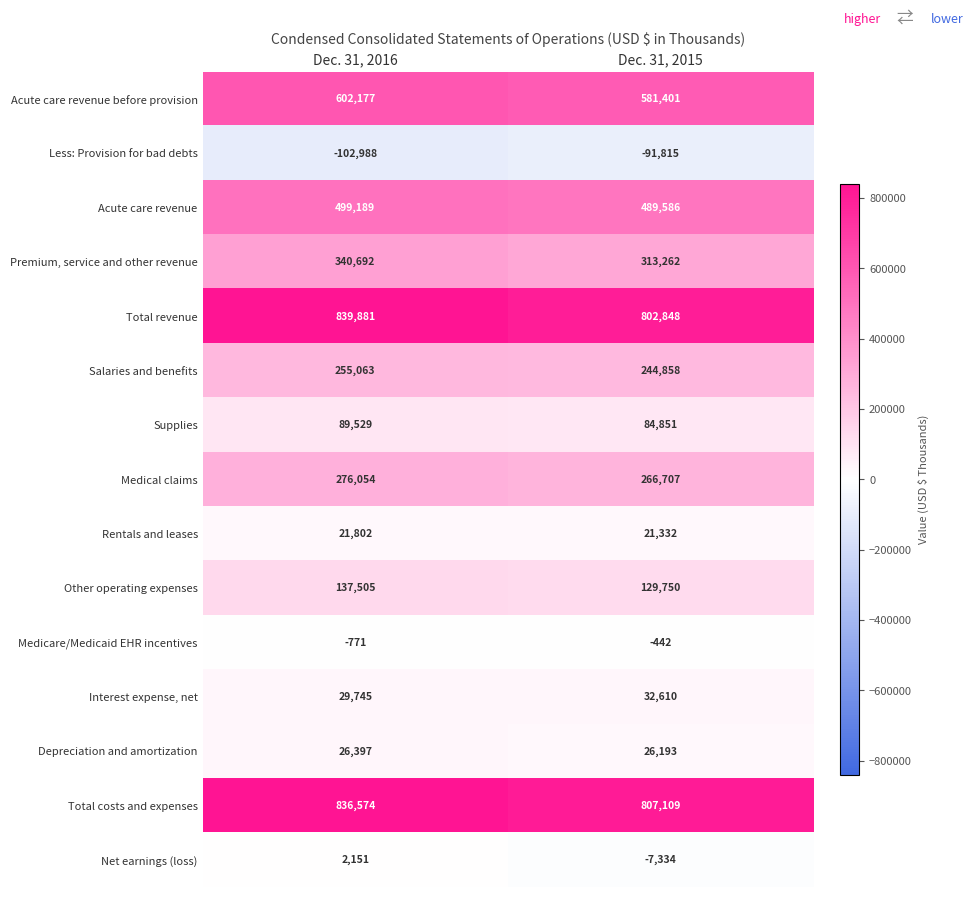

Which series has the largest range (max minus min)?

Total revenue